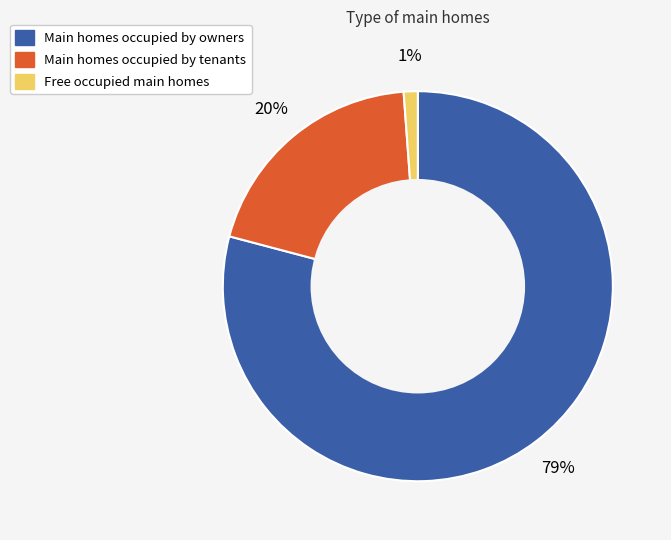

To the nearest percent, what is the difference between the largest and smallest slice percentages?

78%